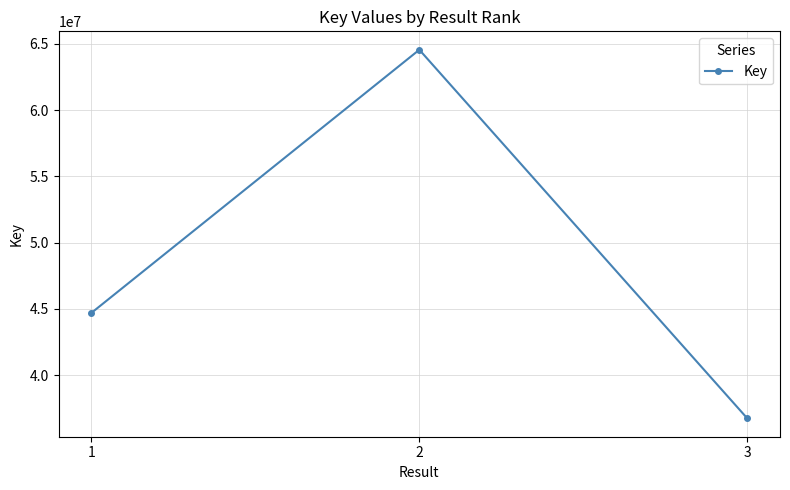

How many lines are shown in the chart?

1